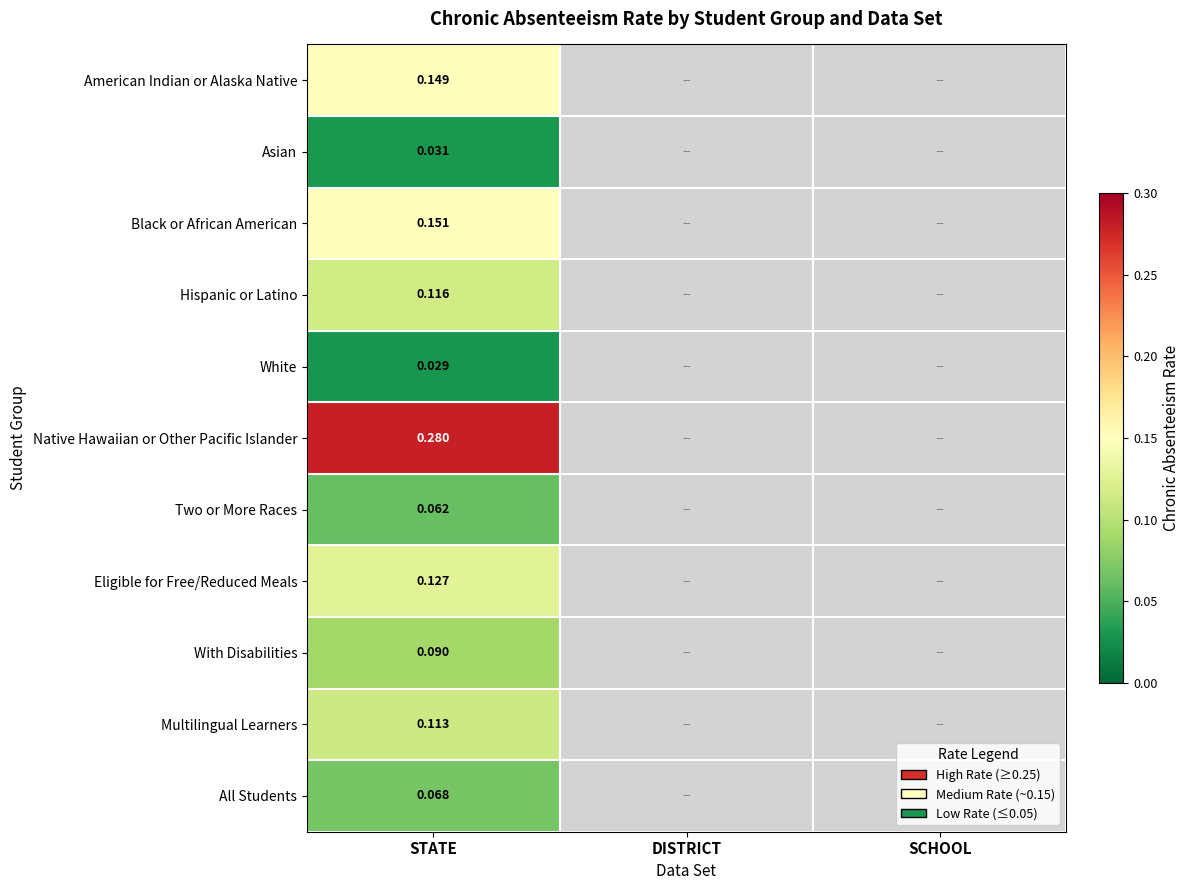

How many categories are shown in the chart?

3